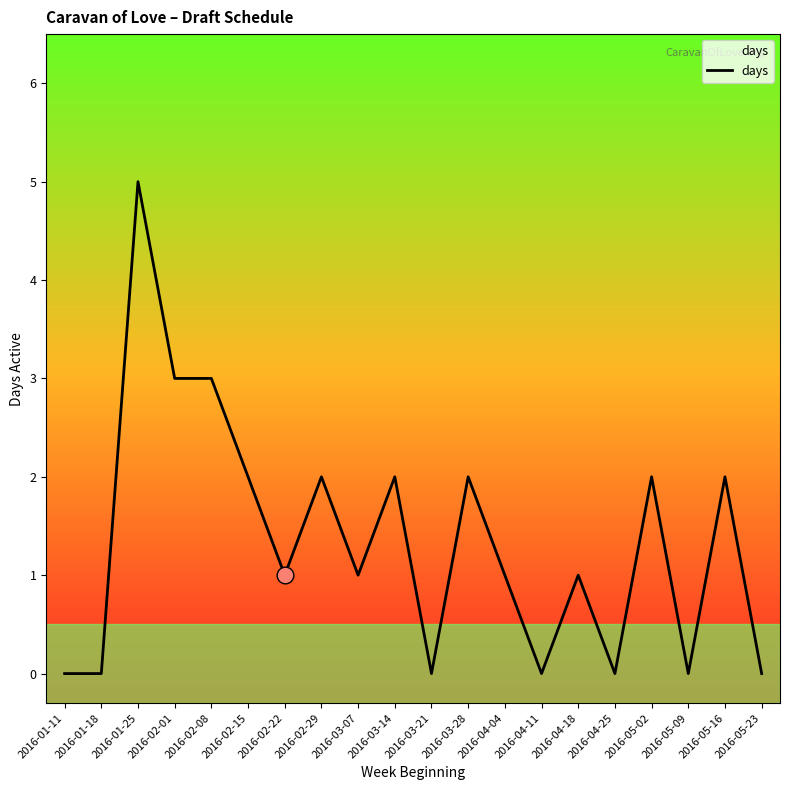

True or false: the data shows 3 at 2016-02-29.

False